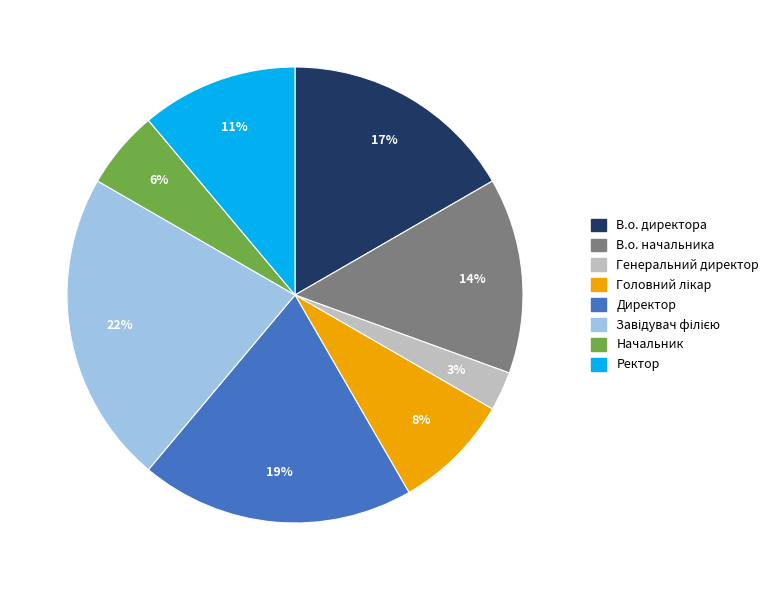

To the nearest percent, what percentage of the pie is Директор?

19%